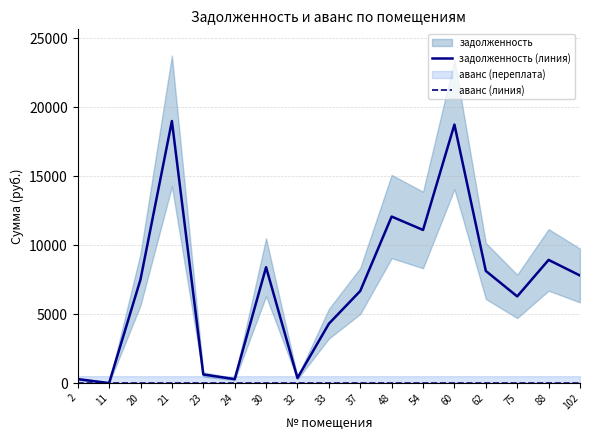

What is the difference between the maximum and second lowest values in the аванс (линия) series?

1.8